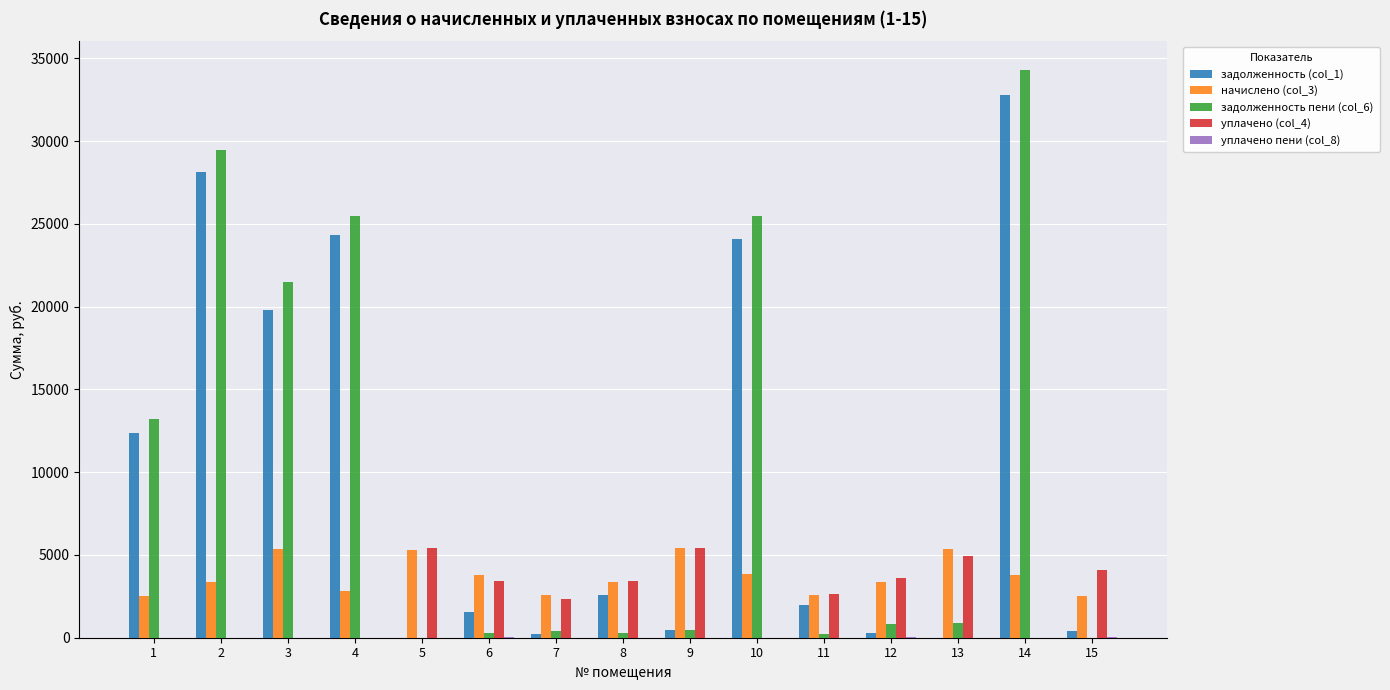

What is the total value across all series at 5?

10728.2